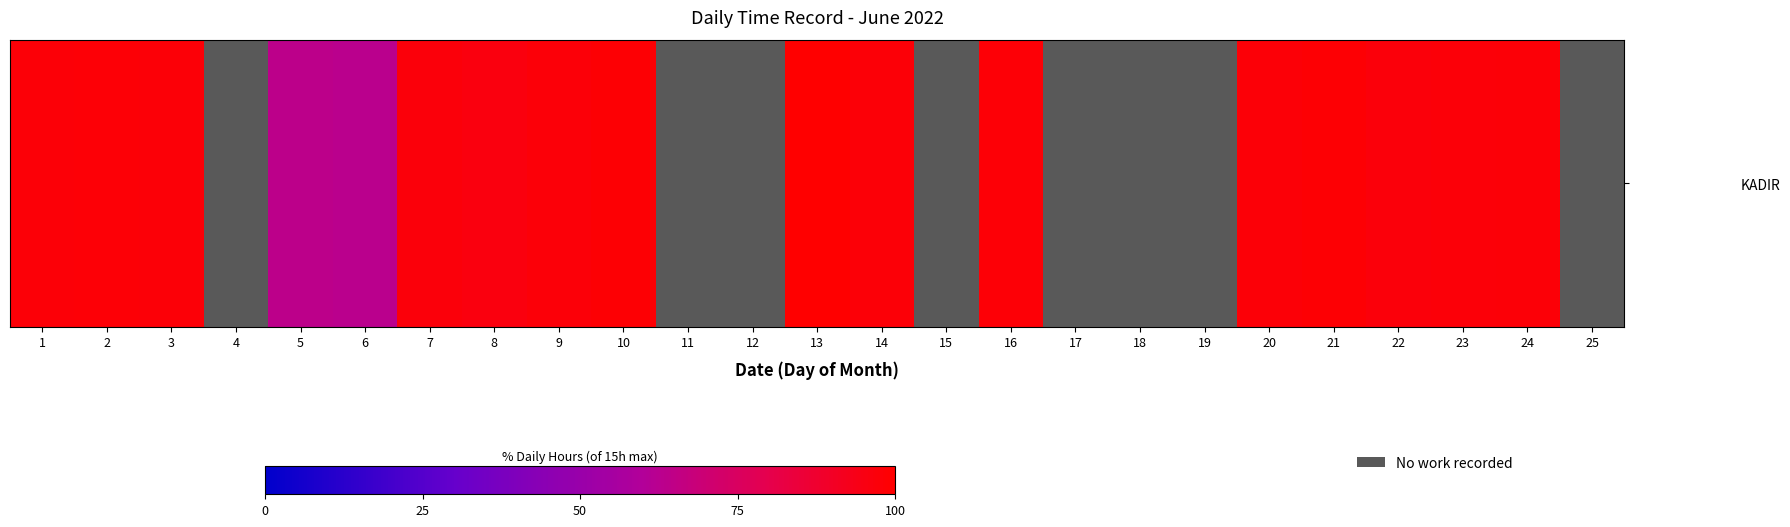

Reading left to right, transcribe all the data shown in this chart.

1=97.9	2=98.1	3=97.9	4=0.0	5=63.9	6=63.3	7=96.9	8=96.1	9=97.3	10=98.7	11=0.0	12=0.0	13=100.0	14=97.7	15=0.0	16=98.3	17=0.0	18=0.0	19=0.0	20=97.8	21=98.5	22=97.0	23=97.5	24=97.8	25=0.0